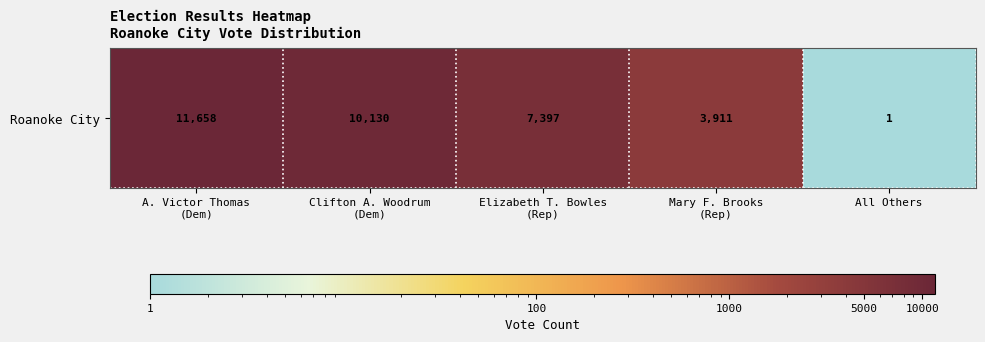

Rank the categories by value from highest to lowest.

A. Victor Thomas
(Dem), Clifton A. Woodrum
(Dem), Elizabeth T. Bowles
(Rep), Mary F. Brooks
(Rep), All Others